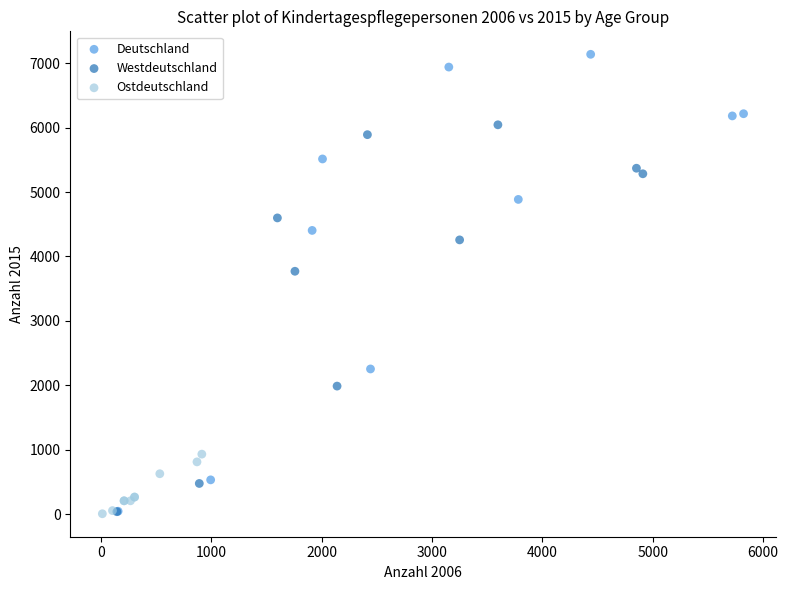

Which series has the largest Y range (max minus min)?

Deutschland